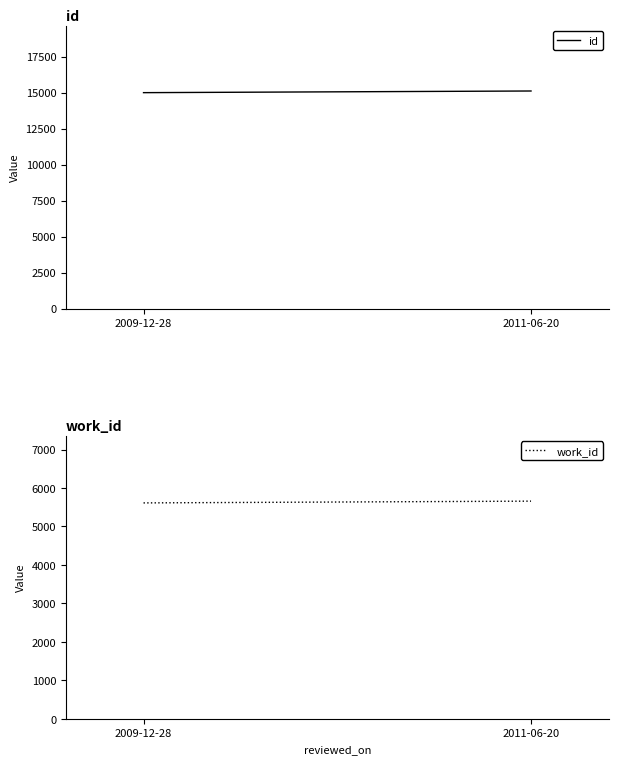

List the series in order of their peak value, lowest first.

work_id, id